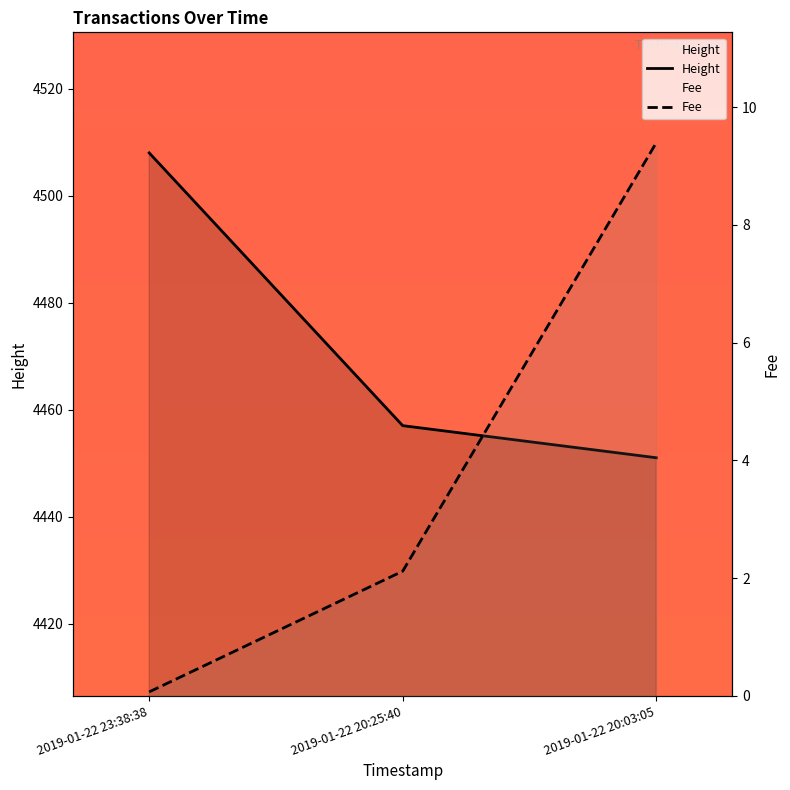

Reading right to left, transcribe all the data shown in this chart.

Fee: 2019-01-22 20:03:05=9.4	2019-01-22 20:25:40=2.1	2019-01-22 23:38:38=0.1
Height: 2019-01-22 20:03:05=4451.0	2019-01-22 20:25:40=4457.0	2019-01-22 23:38:38=4508.0